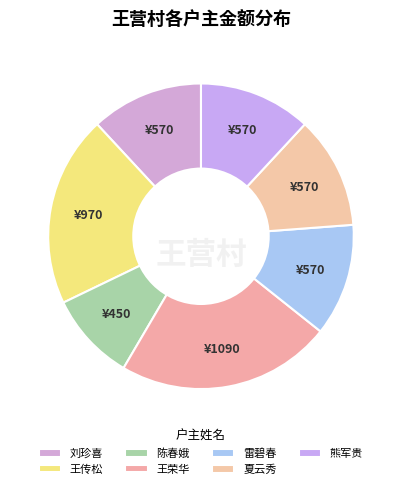

To the nearest percent, what is the combined percentage of 陈春娥 and 刘珍喜?

21%